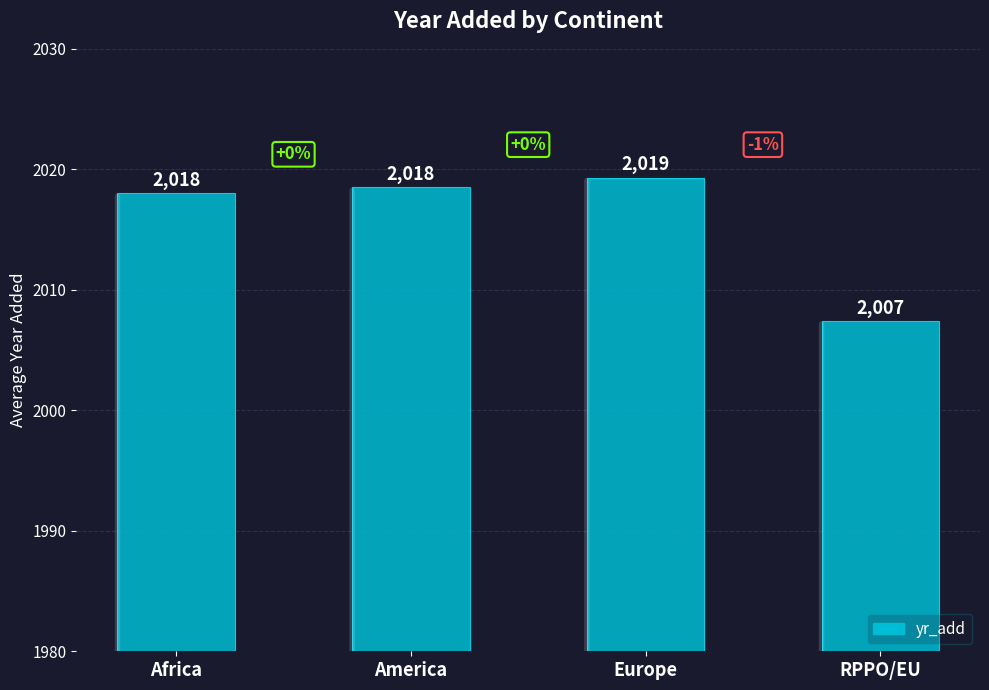

True or false: the data shows 2018.0 at Africa.

True